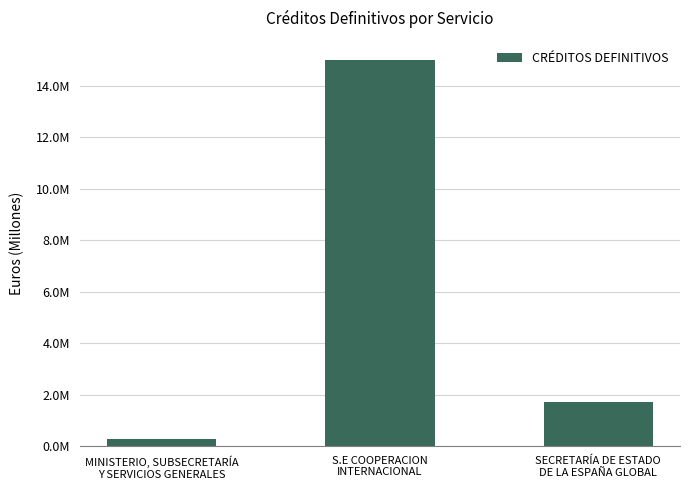

Does the chart contain any negative values?

No